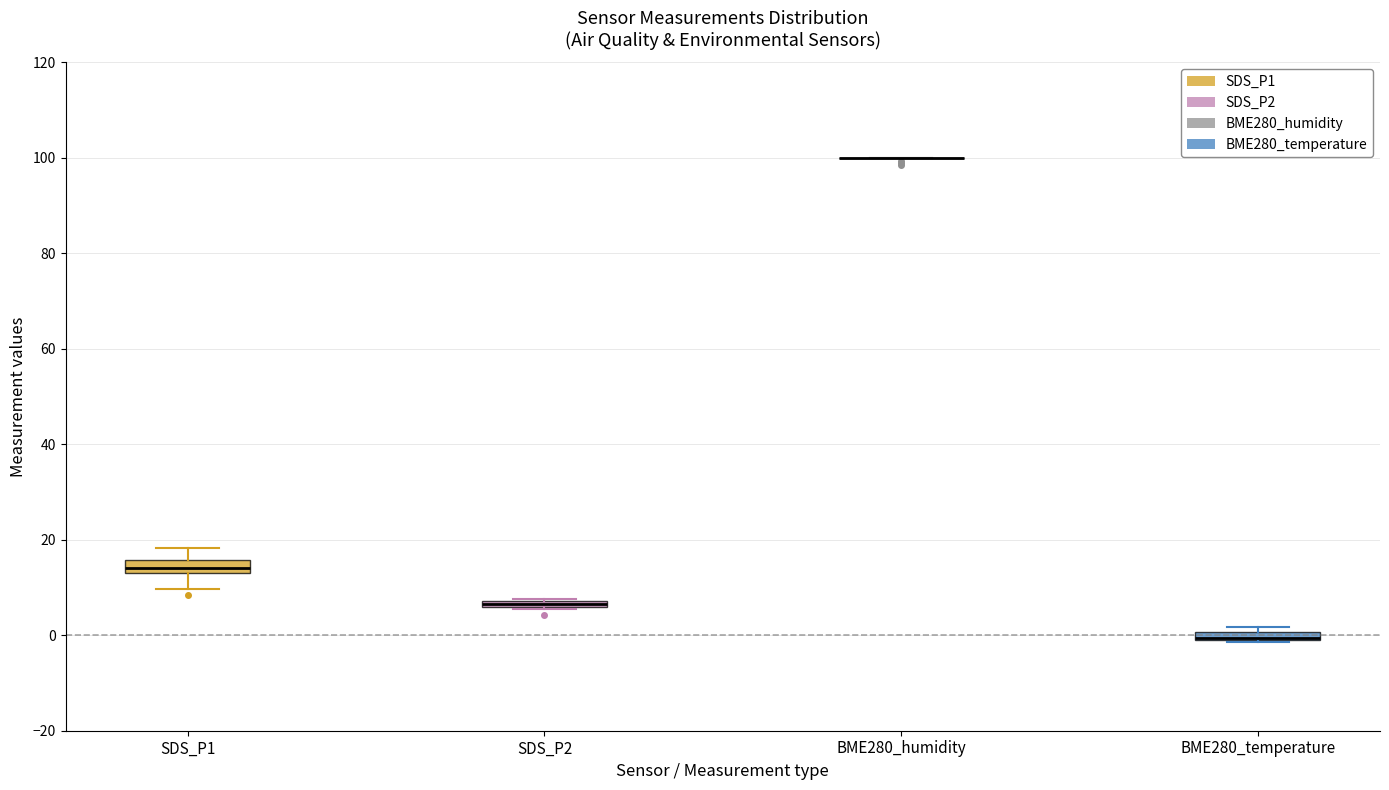

Where is the upper edge of the box for BME280_temperature on the y-axis? The values are not printed on the chart, so give them approximately, as read against the axis.

0